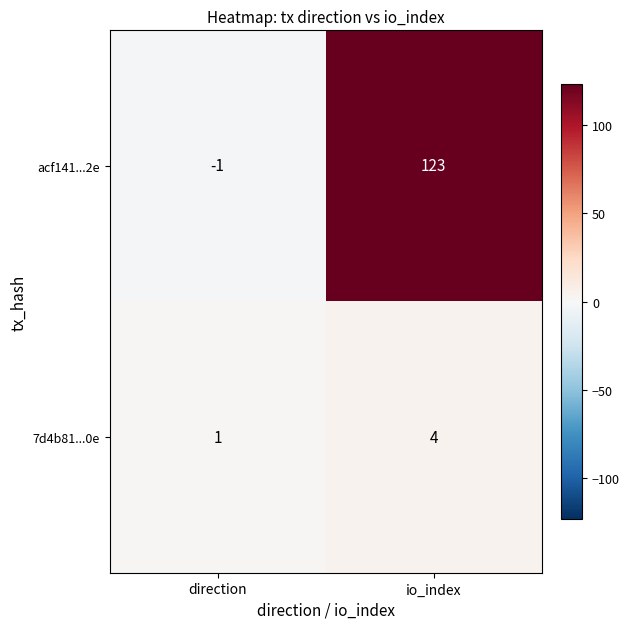

Rank the series by their maximum value, from lowest to highest.

7d4b81...0e, acf141...2e